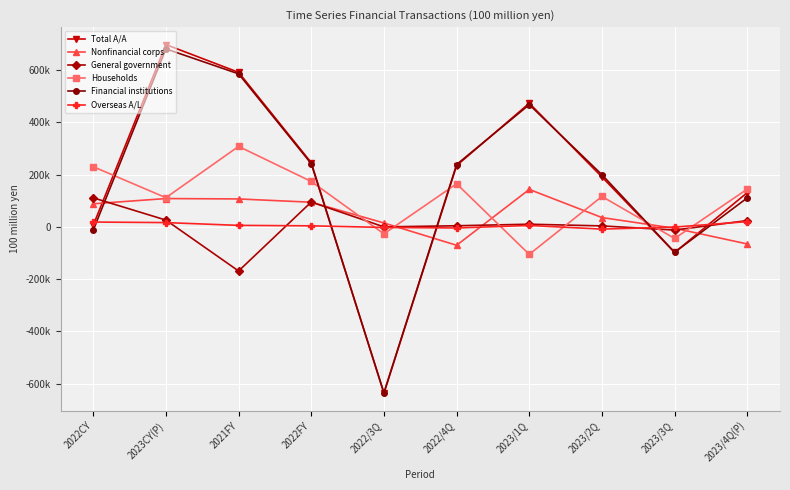

Reading left to right, what are all the values shown in this chart?

Total A/A: 2022CY=6075	2023CY(P)=697324	2021FY=591210	2022FY=245690	2022/3Q=-636561	2022/4Q=234403	2023/1Q=473018	2023/2Q=191017	2023/3Q=-97945	2023/4Q(P)=131234
Nonfinancial corps: 2022CY=88404	2023CY(P)=108360	2021FY=106871	2022FY=94344	2022/3Q=14986	2022/4Q=-70348	2023/1Q=143301	2023/2Q=35663	2023/3Q=-5254	2023/4Q(P)=-65350
General government: 2022CY=111114	2023CY(P)=26043	2021FY=-168712	2022FY=95073	2022/3Q=-53	2022/4Q=4351	2023/1Q=10270	2023/2Q=3771	2023/3Q=-12184	2023/4Q(P)=24186
Households: 2022CY=230176	2023CY(P)=111653	2021FY=307813	2022FY=173741	2022/3Q=-26590	2022/4Q=164827	2023/1Q=-105100	2023/2Q=116372	2023/3Q=-44243	2023/4Q(P)=144624
Financial institutions: 2022CY=-12475	2023CY(P)=680907	2021FY=585410	2022FY=241697	2022/3Q=-634430	2022/4Q=238517	2023/1Q=467585	2023/2Q=199490	2023/3Q=-97207	2023/4Q(P)=111039
Overseas A/L: 2022CY=18550	2023CY(P)=16417	2021FY=5800	2022FY=3993	2022/3Q=-2131	2022/4Q=-4114	2023/1Q=5433	2023/2Q=-8473	2023/3Q=-738	2023/4Q(P)=20195